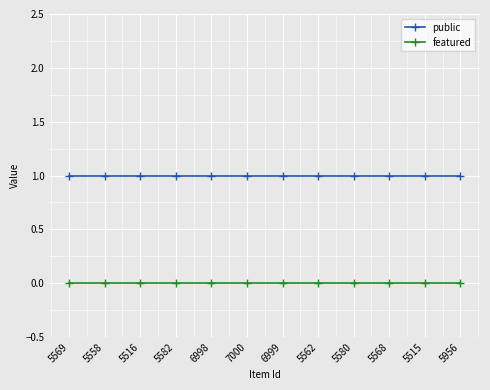

Rank the series by their average value, from lowest to highest.

featured, public